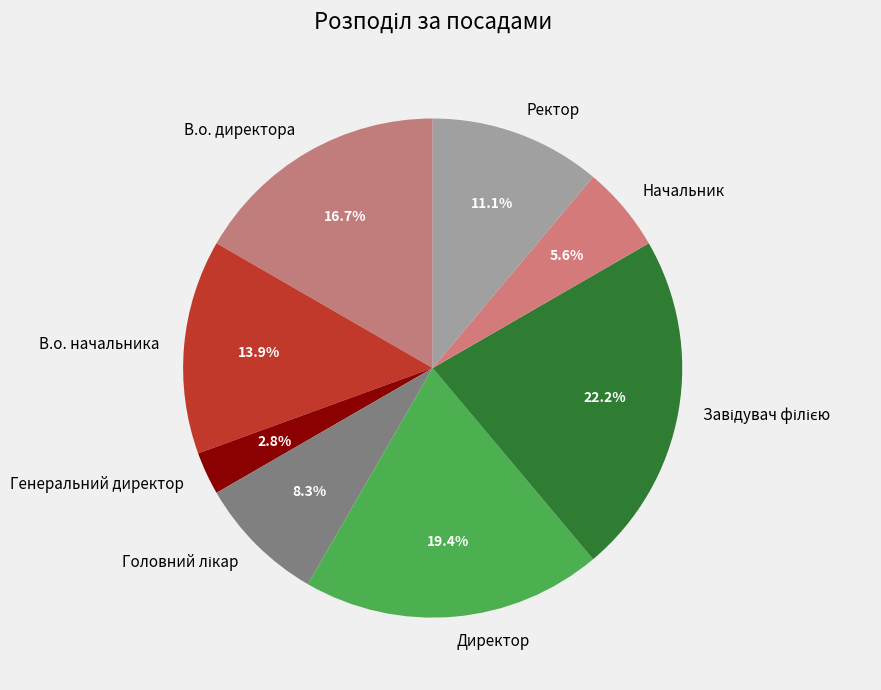

Combined, what portion of the pie is В.о. начальника and Ректор?

25.0%